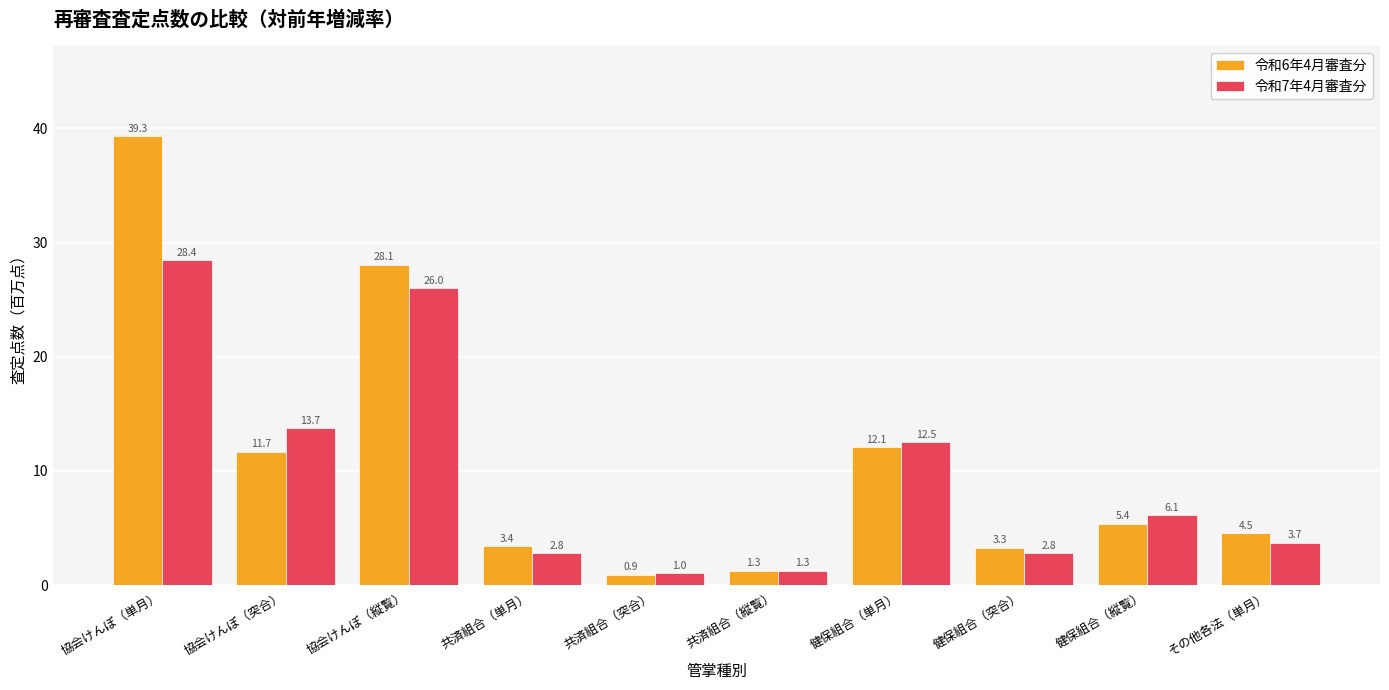

What is the difference between the second highest and minimum values in the 令和6年4月審査分 series?

27.2